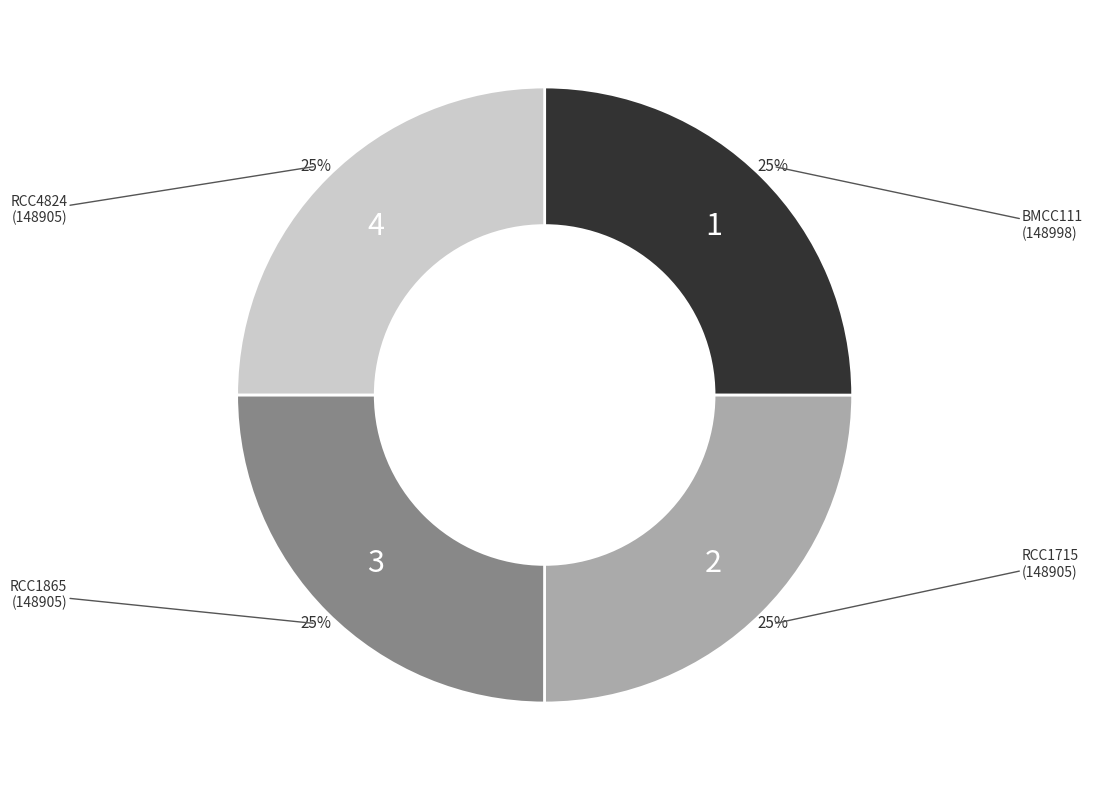

Is there any slice that represents more than half of the pie?

No